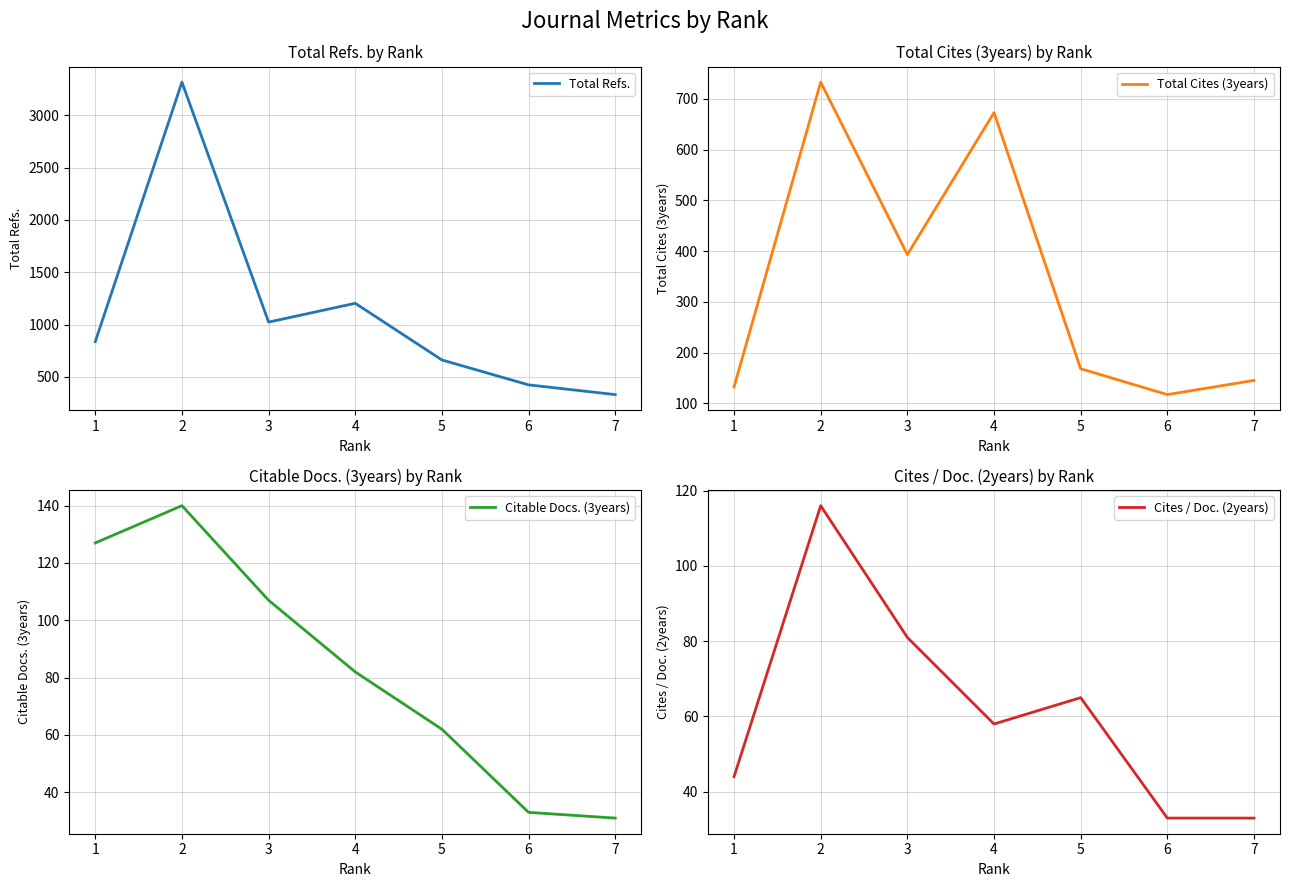

How many values in the Cites / Doc. (2years) series exceed 58?

3